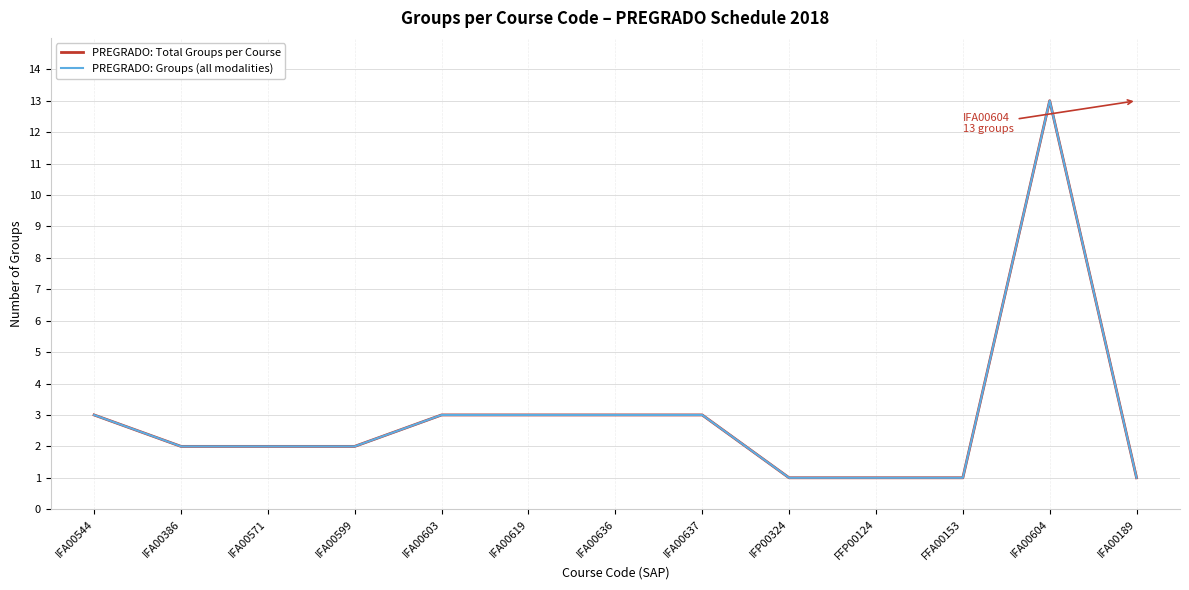

List the labels in order of PREGRADO: Groups (all modalities) value, largest first.

IFA00604, IFA00544, IFA00603, IFA00619, IFA00636, IFA00637, IFA00386, IFA00571, IFA00599, IFP00324, FFP00124, FFA00153, IFA00189